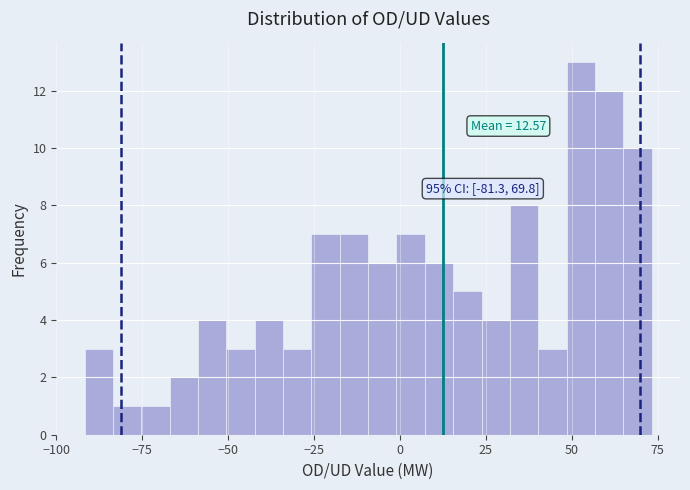

Around what value on the x-axis is the tallest bar? Give the approximate position of its centre, as read against the axis.

55